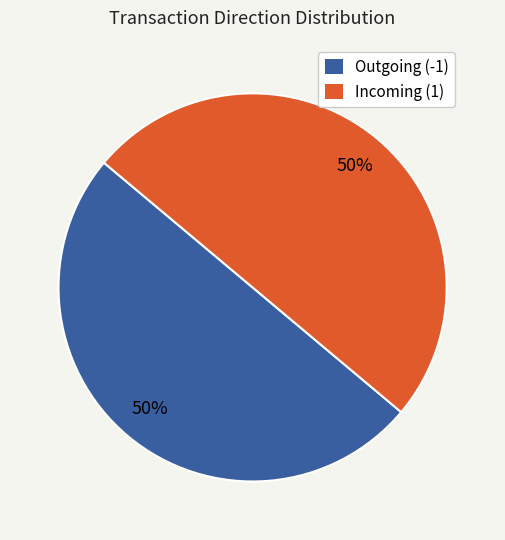

To the nearest percent, what is the average slice percentage?

50%